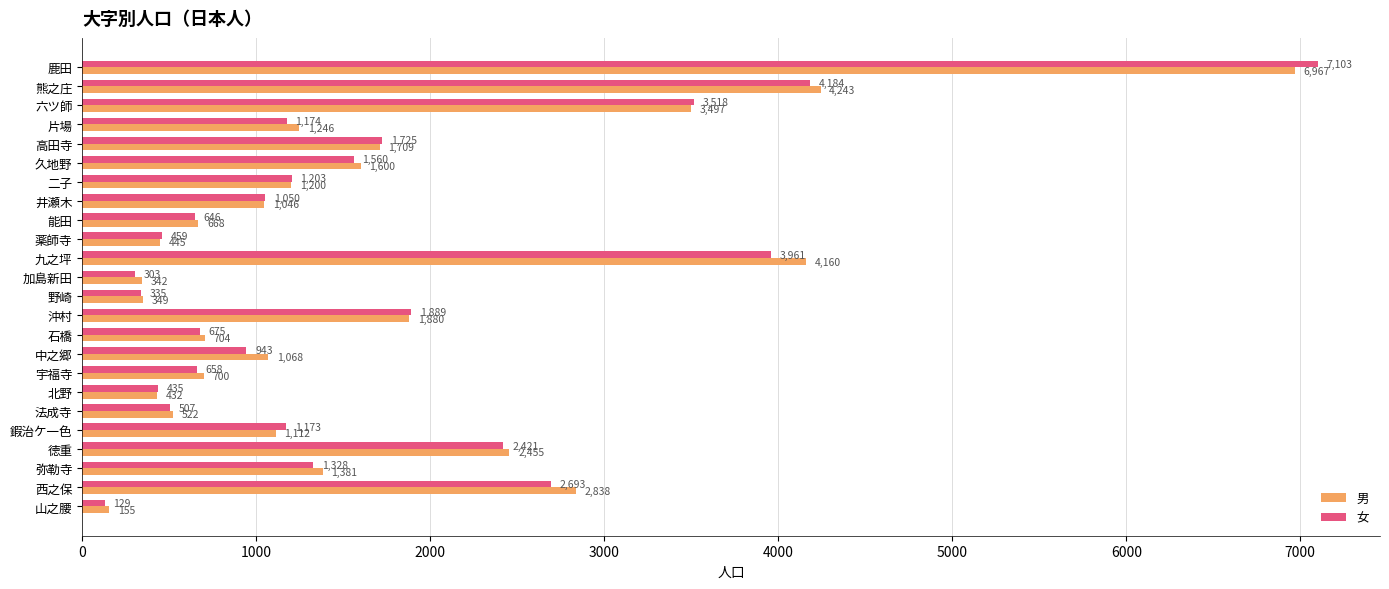

What is the difference between the 男 values at 二子 and 鹿田?

5767